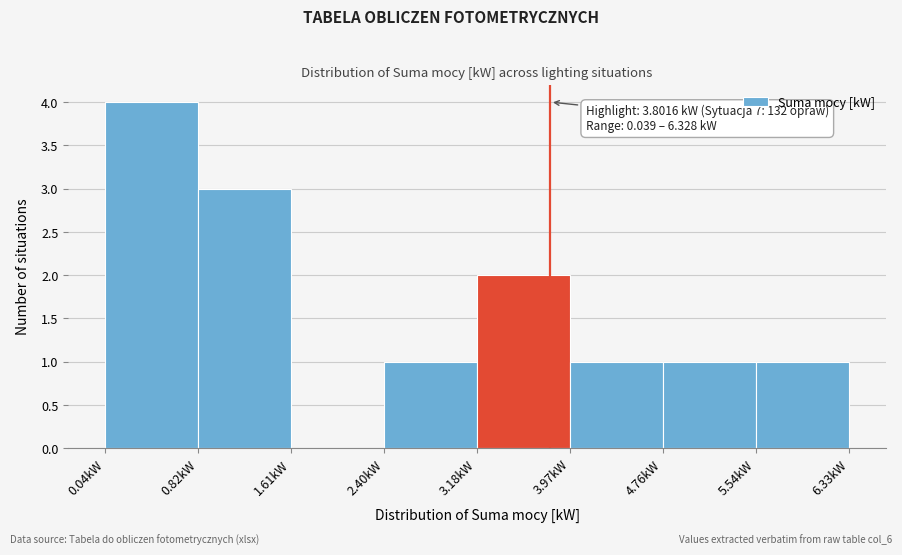

Over which range of the x-axis is the bar tallest?

0.0 to 0.8